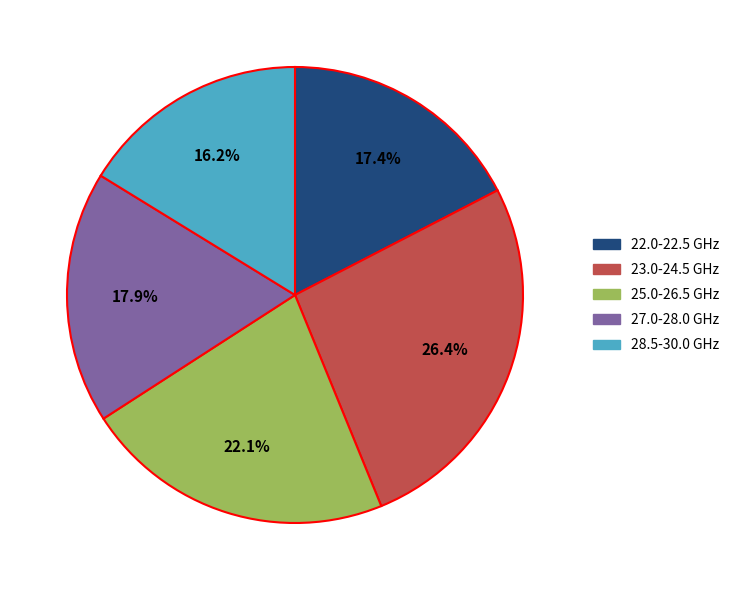

Does any single category account for the majority?

No